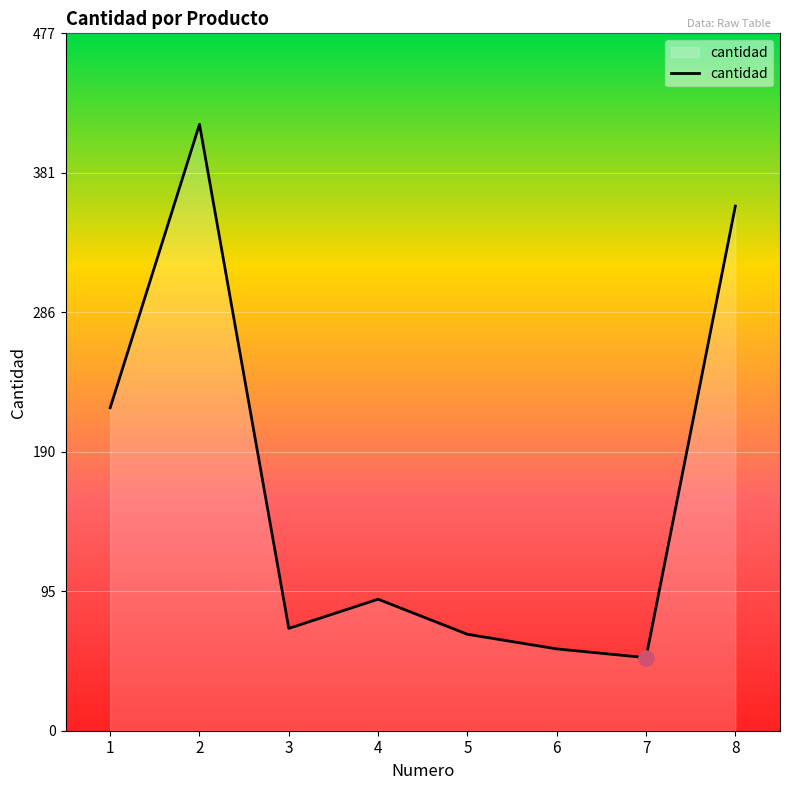

What is the change in value from 7 to 8?

+309